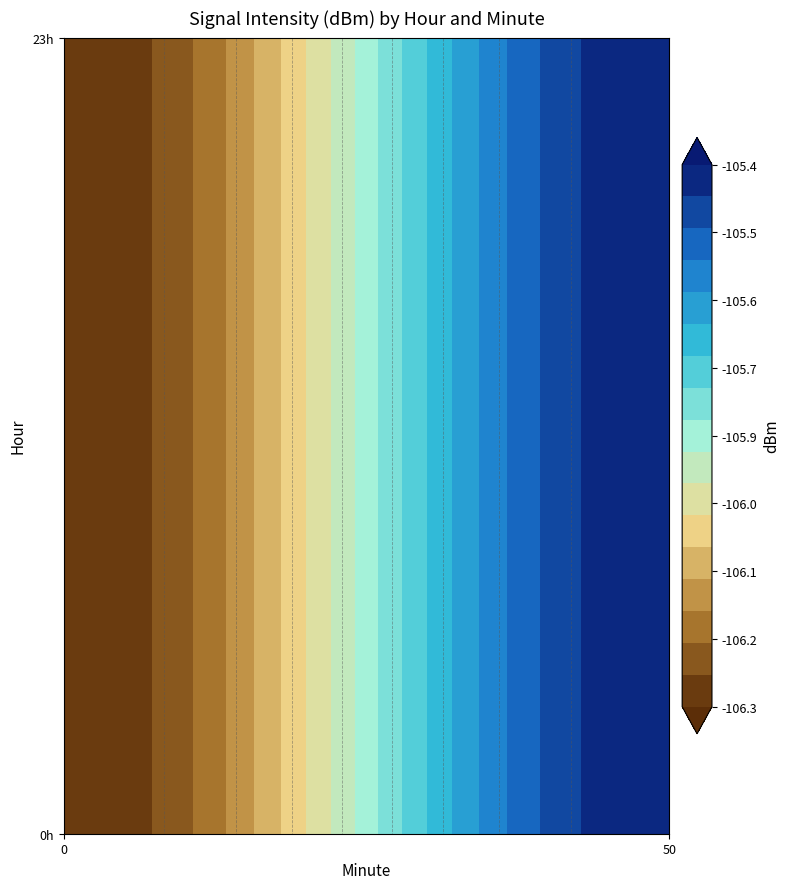

What is the minimum value shown in the chart?

-106.3